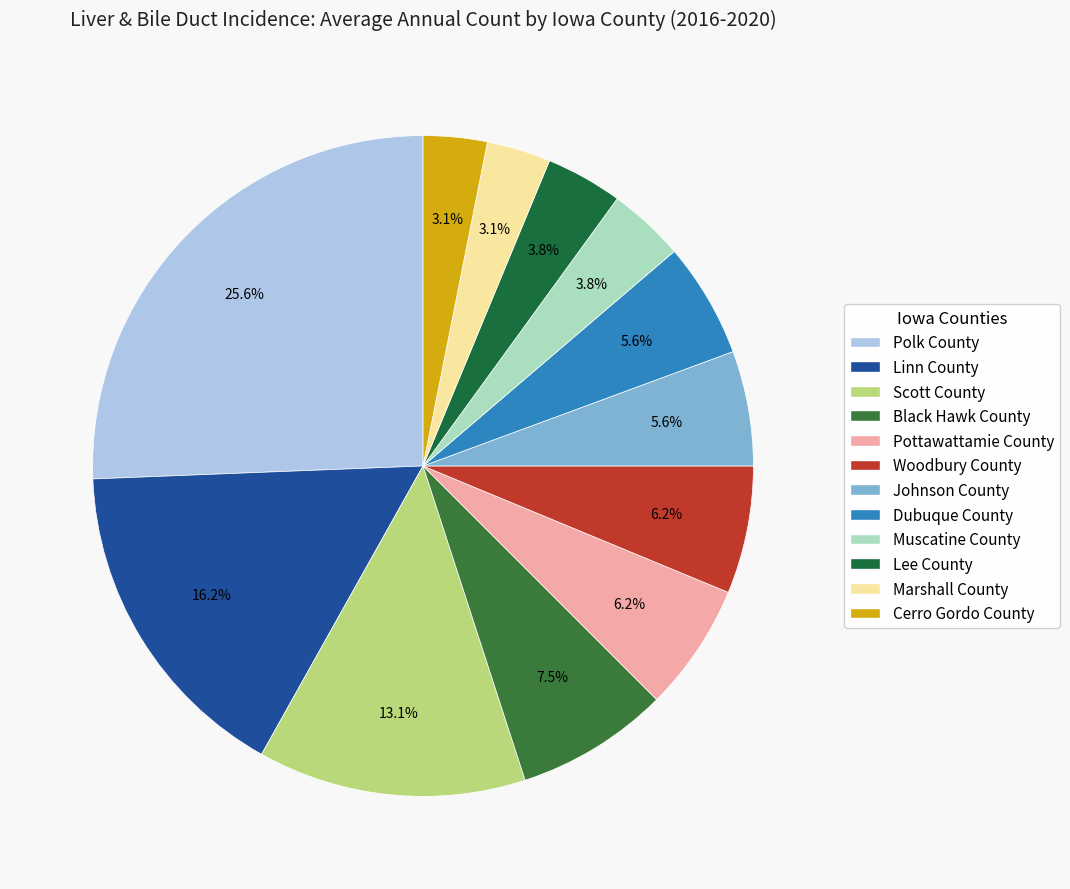

To the nearest percent, what percentage of the pie is Lee County?

4%